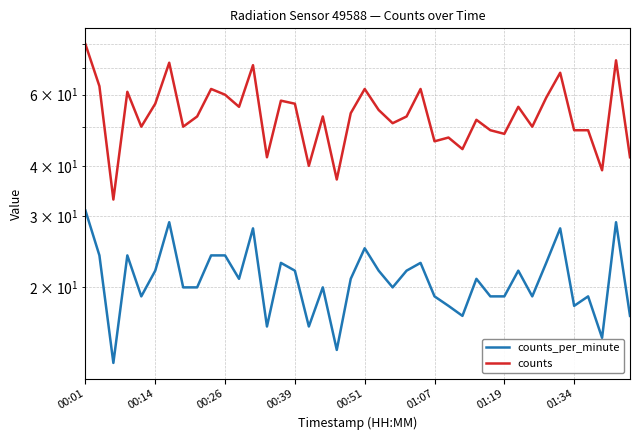

Rank the series by their average value, from lowest to highest.

counts_per_minute, counts